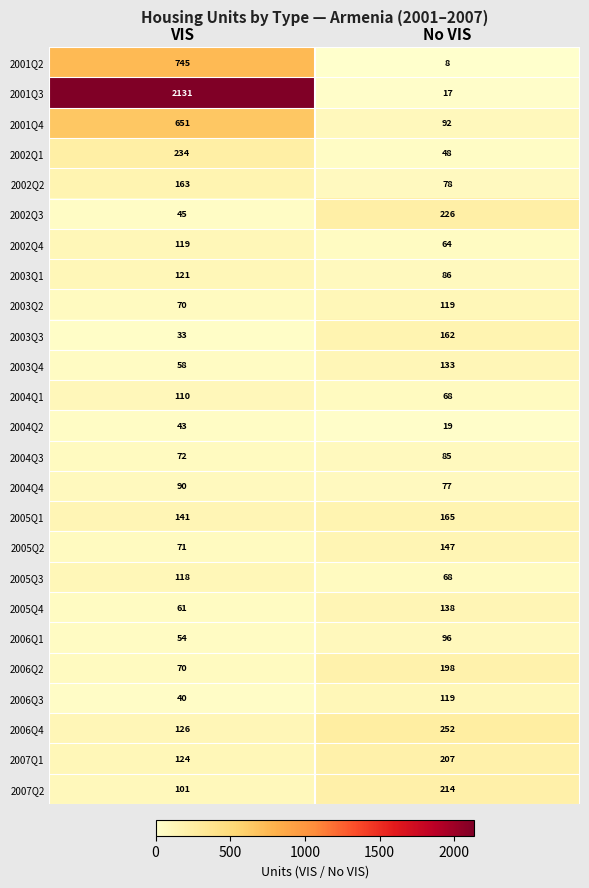

Which series has the largest total across all categories?

2001Q3